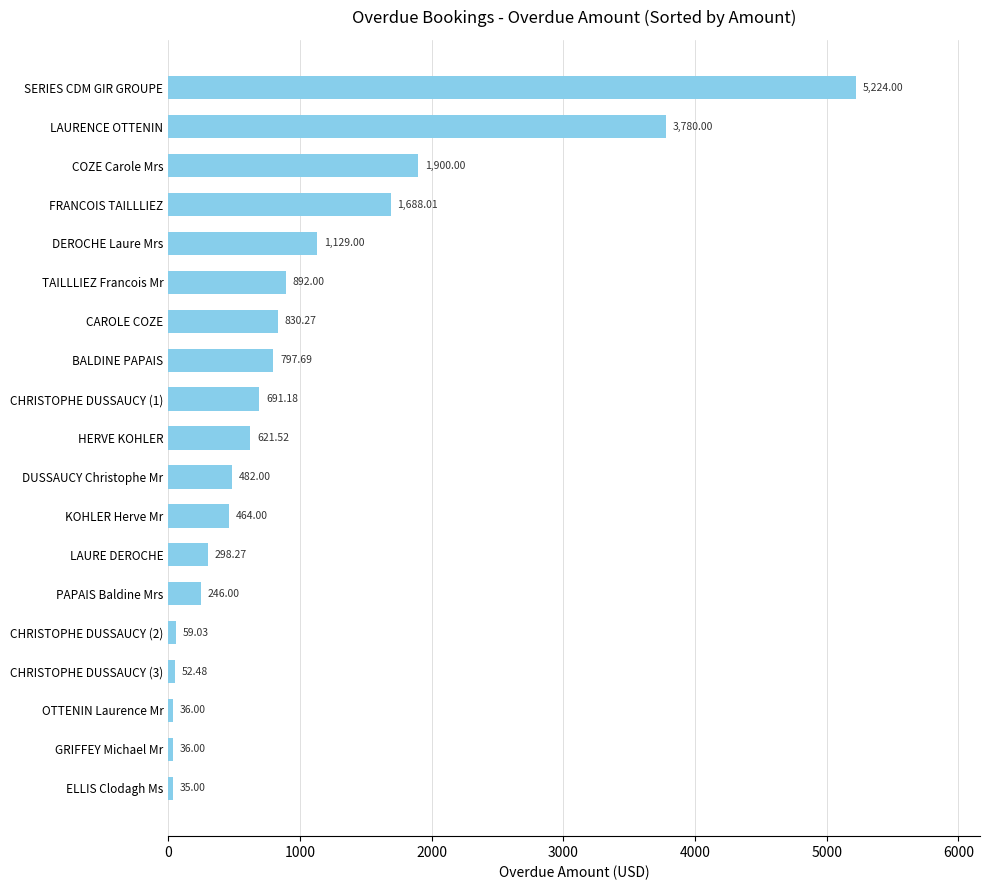

What is the greatest value displayed?

5224.0